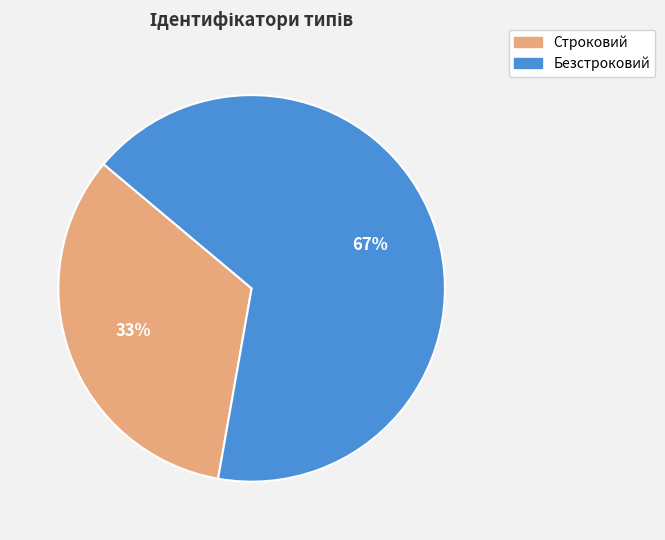

What is the largest slice in the pie chart?

Безстроковий